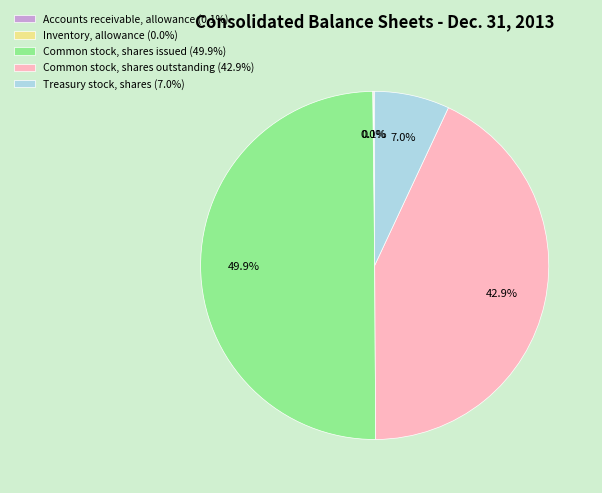

What is the largest slice in the pie chart?

Common stock, shares issued